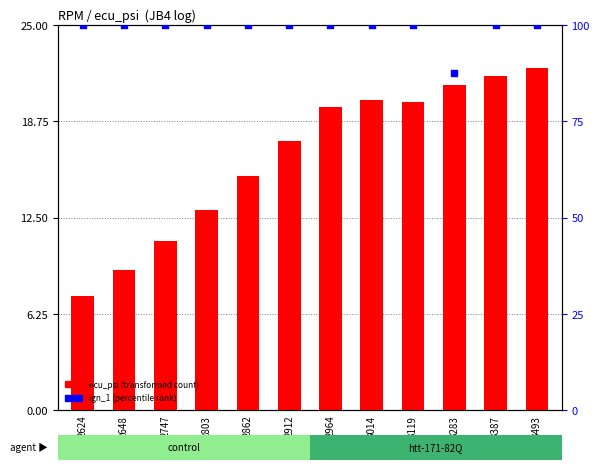

Is the value of ign_1 (percentile rank) at 3119 greater than the value of ecu_psi (transformed count) at 2648?

Yes